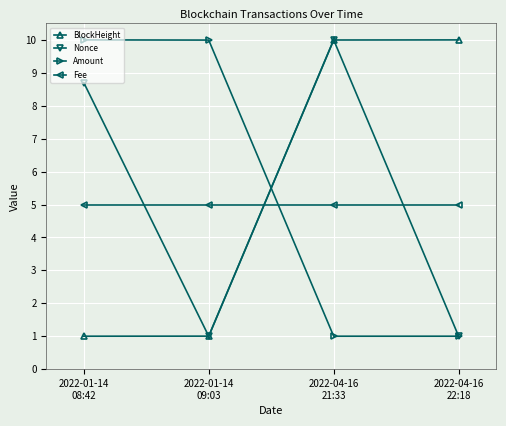

What is the highest value of the Nonce series?

10.0